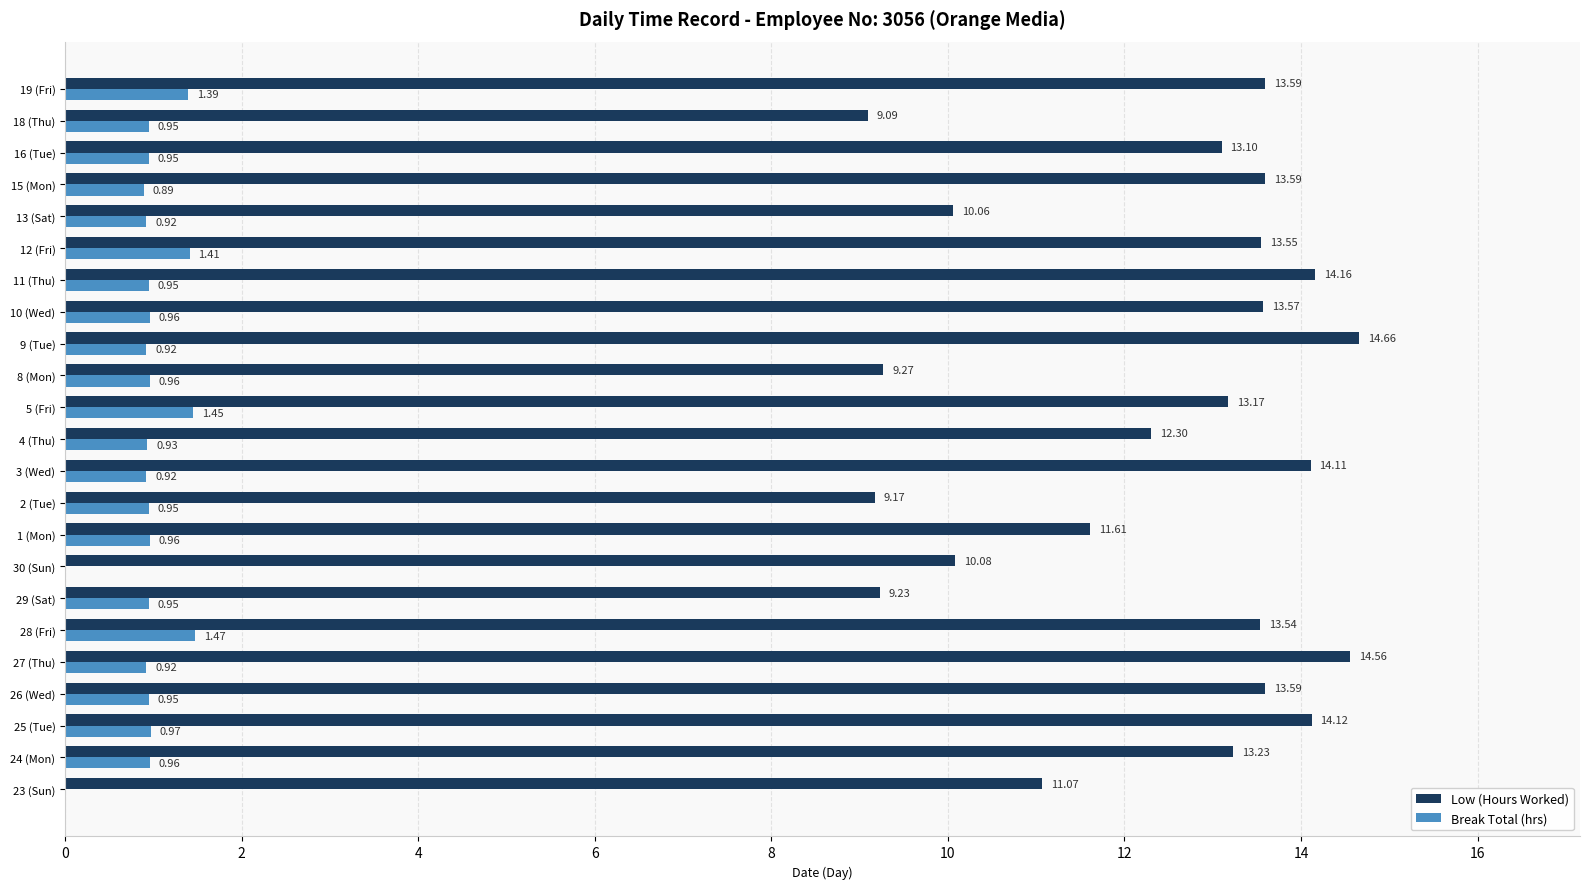

Which series has the largest total across all categories?

Low (Hours Worked)